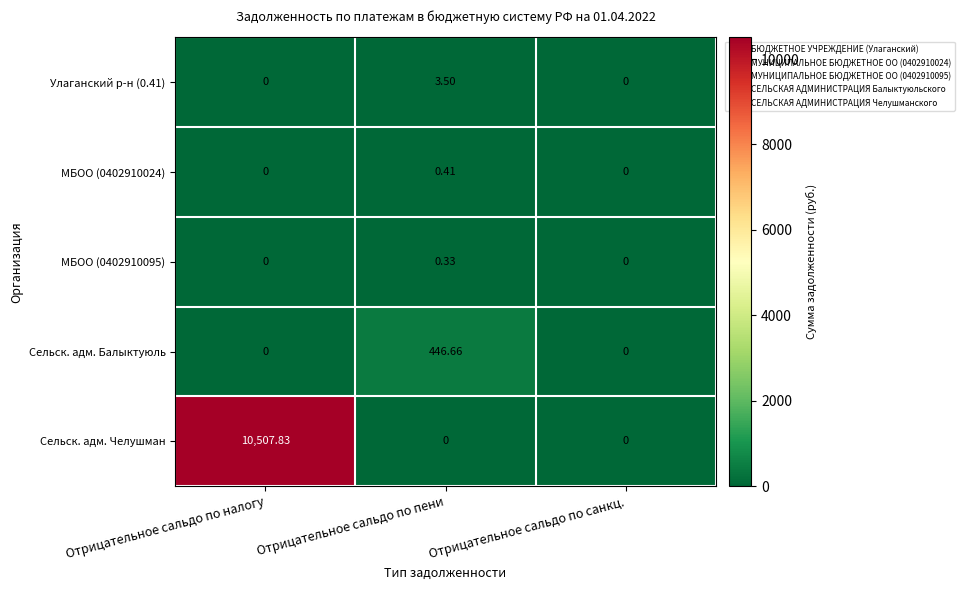

Which series has the widest spread of values?

Сельск. адм. Челушман